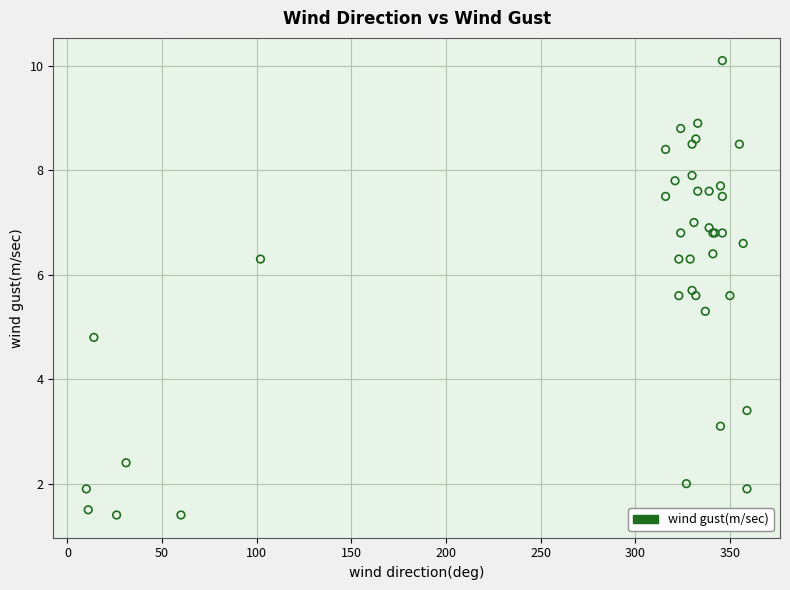

What Y value in the scatter plot is closest to 5?

4.8